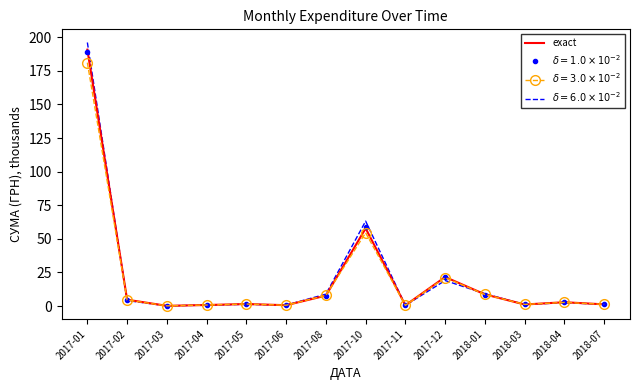

What is the maximum value for exact?

190.8